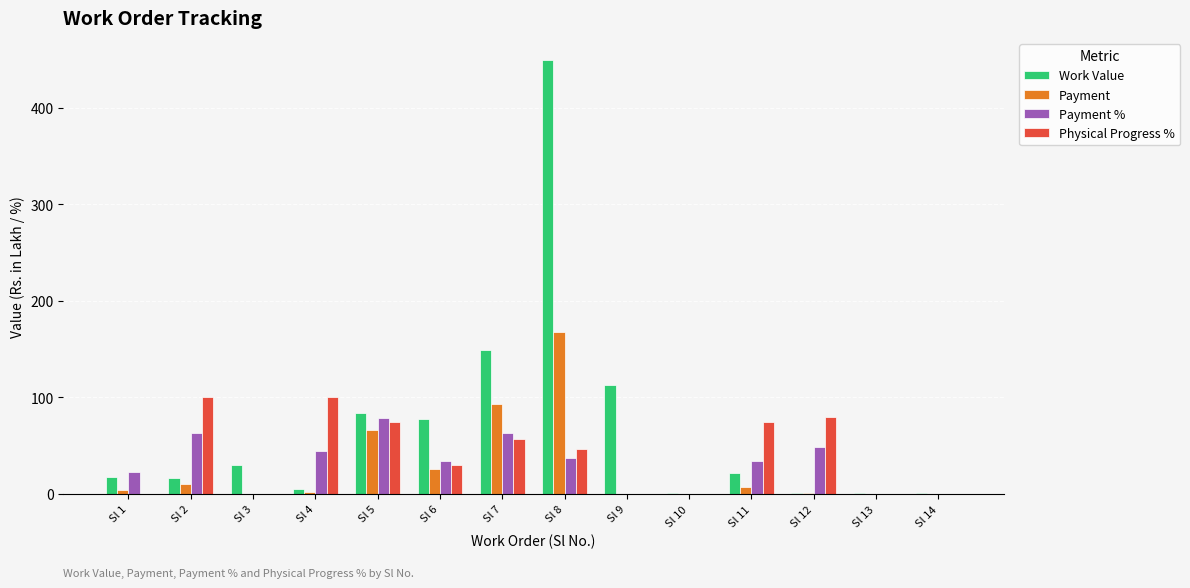

What are all the series names shown in the legend?

Work Value, Payment, Payment %, Physical Progress %